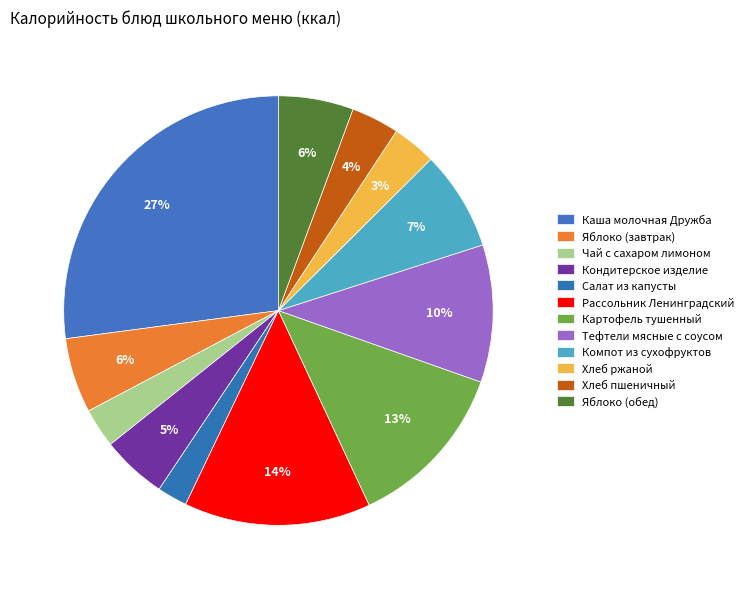

How many slices are in this pie chart?

12